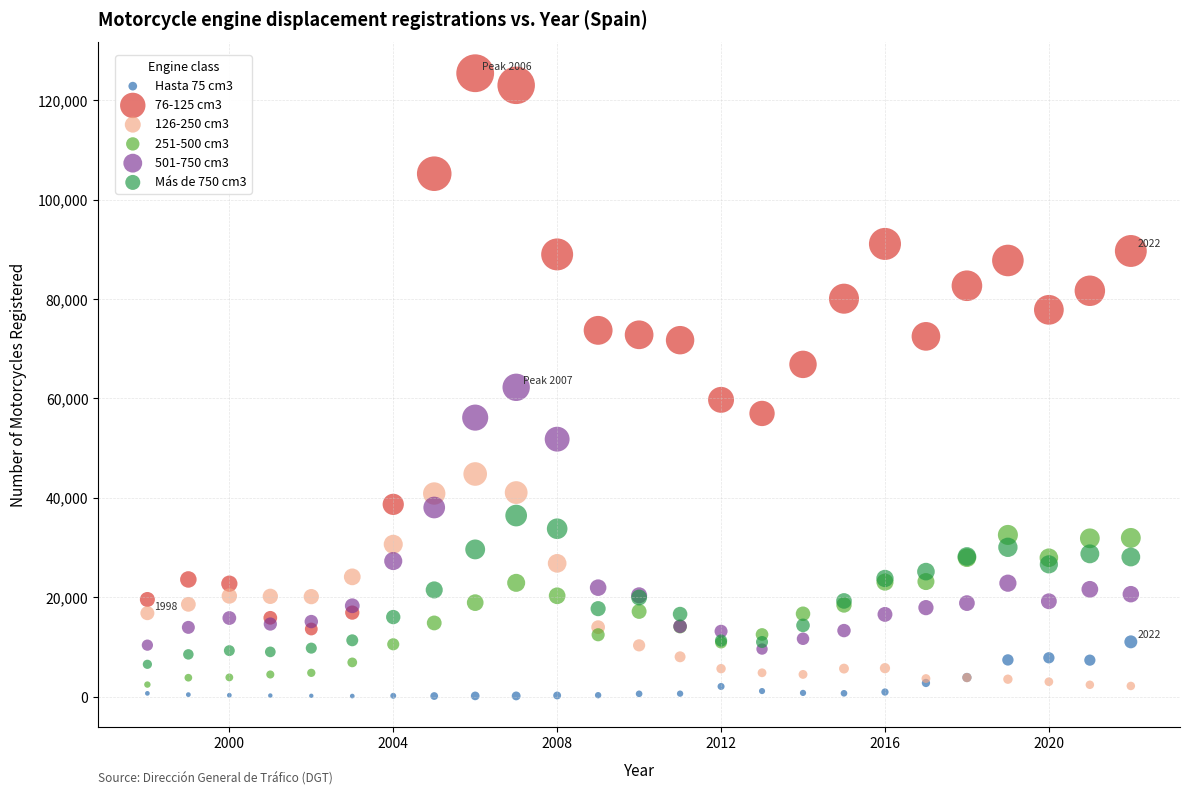

Which series reaches the maximum Y coordinate?

76-125 cm3